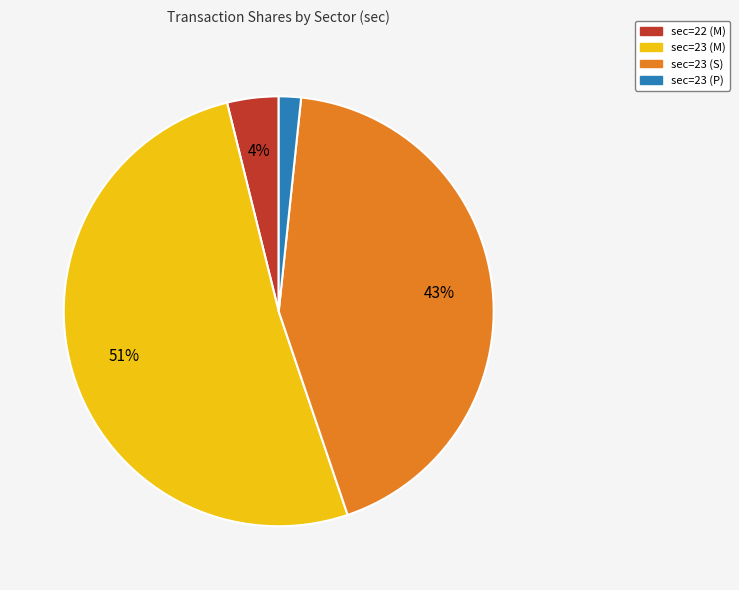

Is there a majority slice in this chart?

Yes